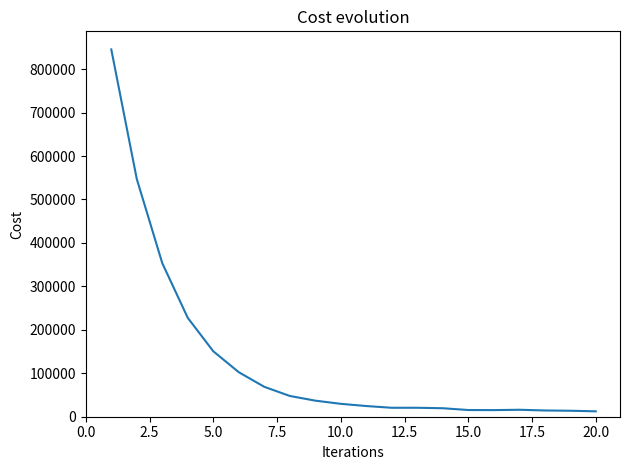

What is the difference between the maximum and minimum values?

832989.4